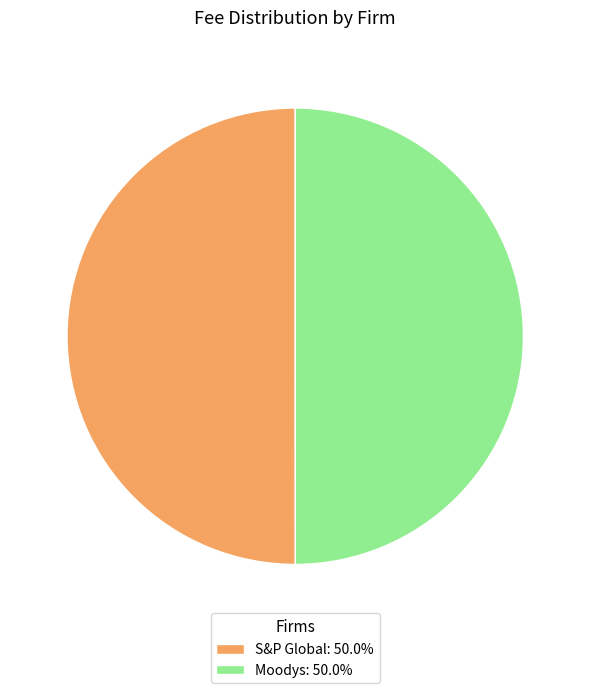

Is the sum of S&P Global: 50.0% and Moodys: 50.0% greater than half?

Yes